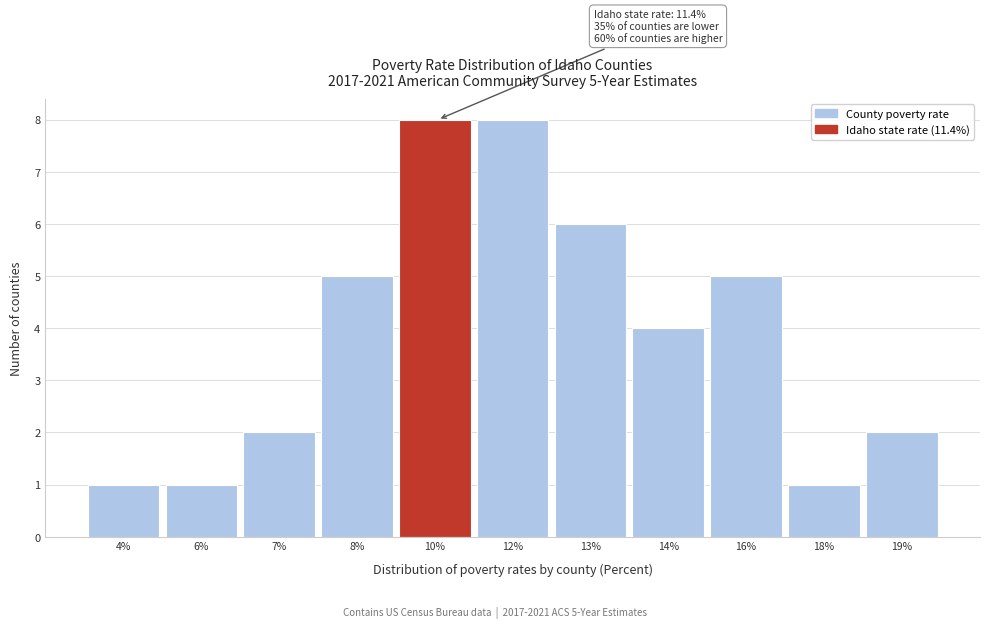

Reading left to right, transcribe all the data shown in this chart.

1	1	2	5	8	8	6	4	5	1	2